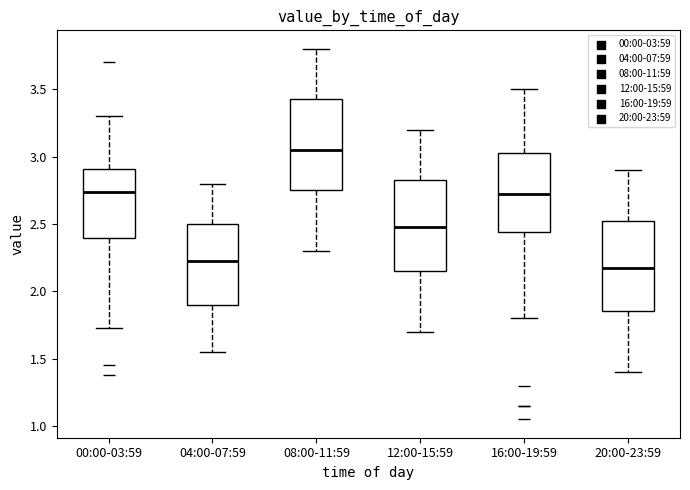

Where is the upper edge of the box for 08:00-11:59 on the y-axis? The values are not printed on the chart, so give them approximately, as read against the axis.

3.45